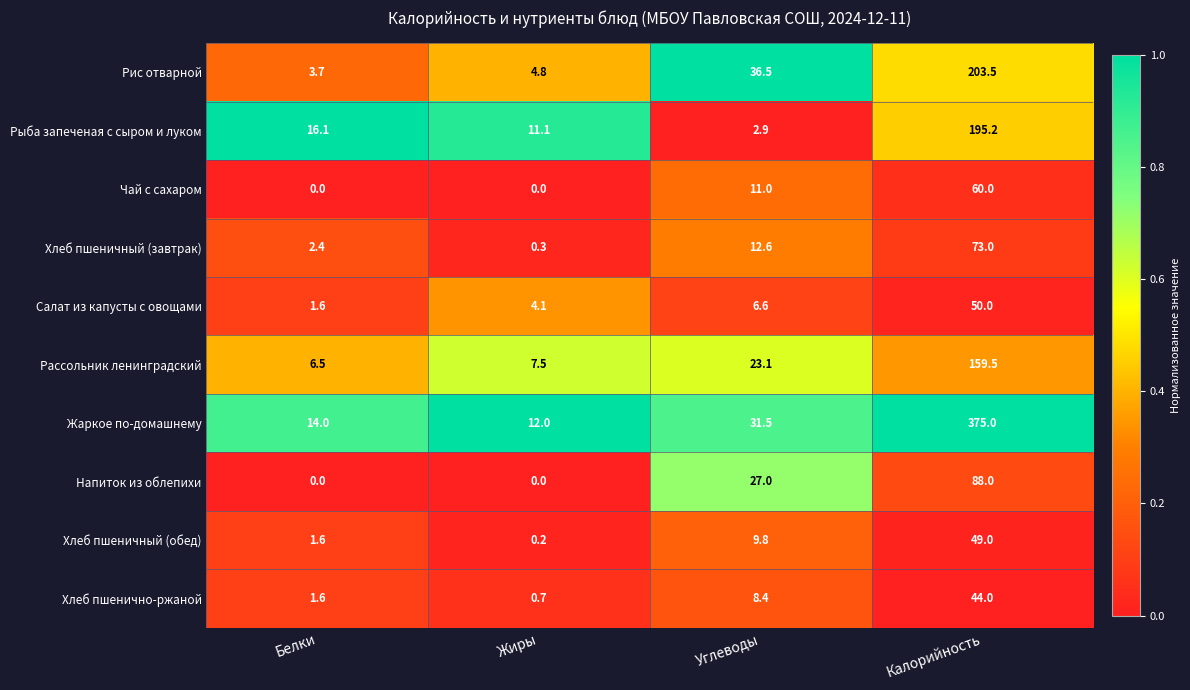

What is the total value across all series at Жиры?

40.7